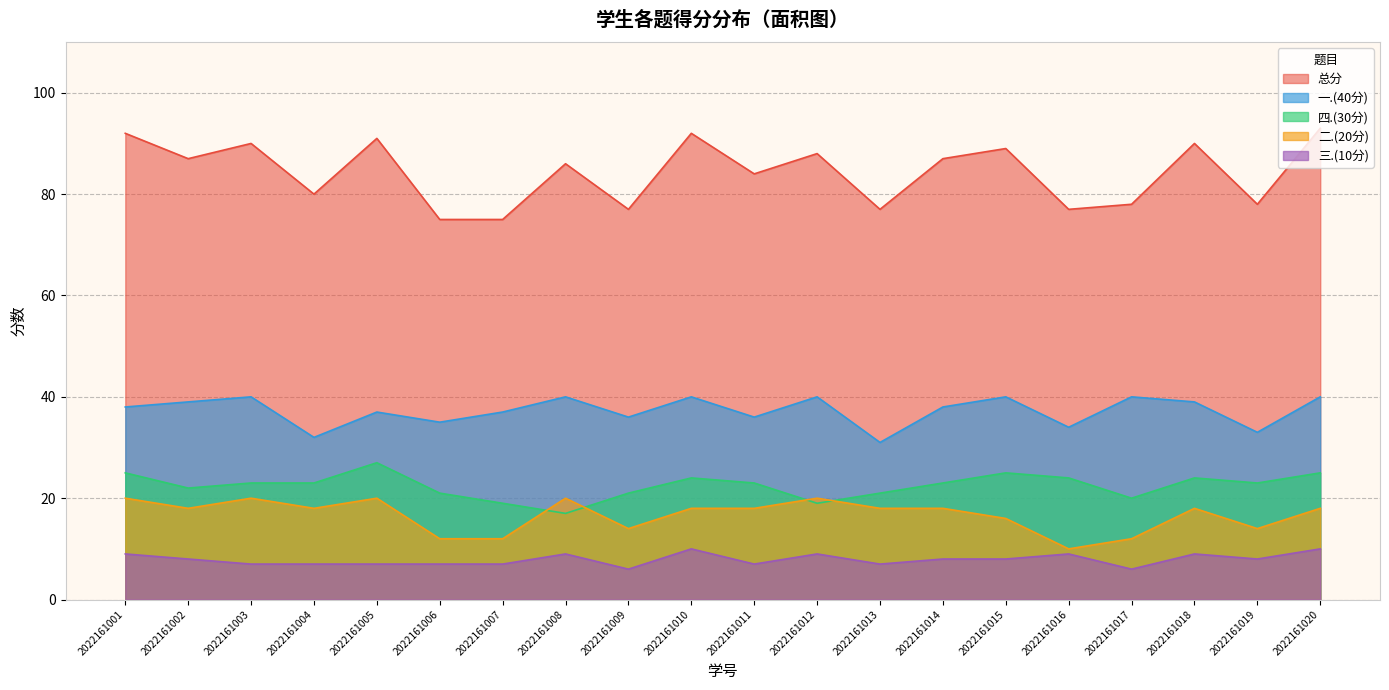

Between 2022161012 and 2022161002, which is larger?

2022161012